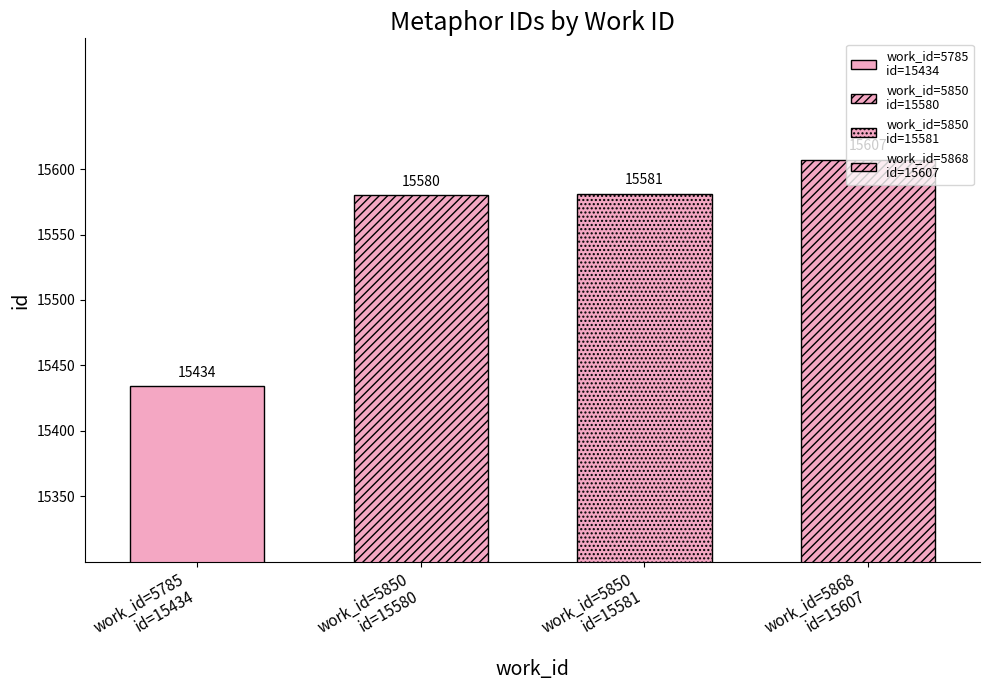

Are the bars horizontal?

No